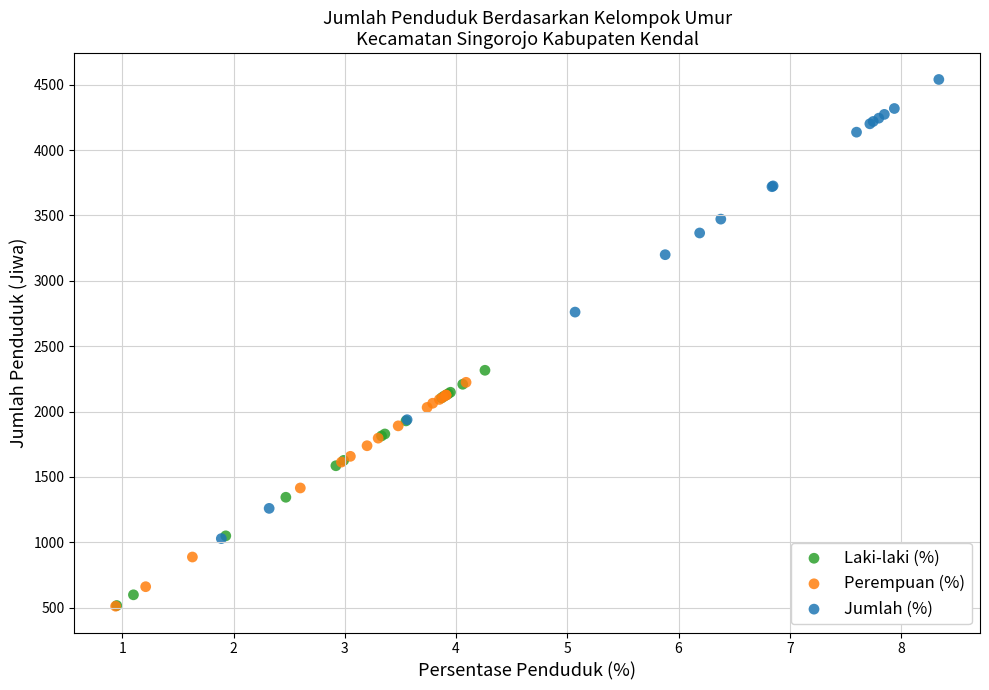

Which series reaches the maximum Y coordinate?

Jumlah (%)